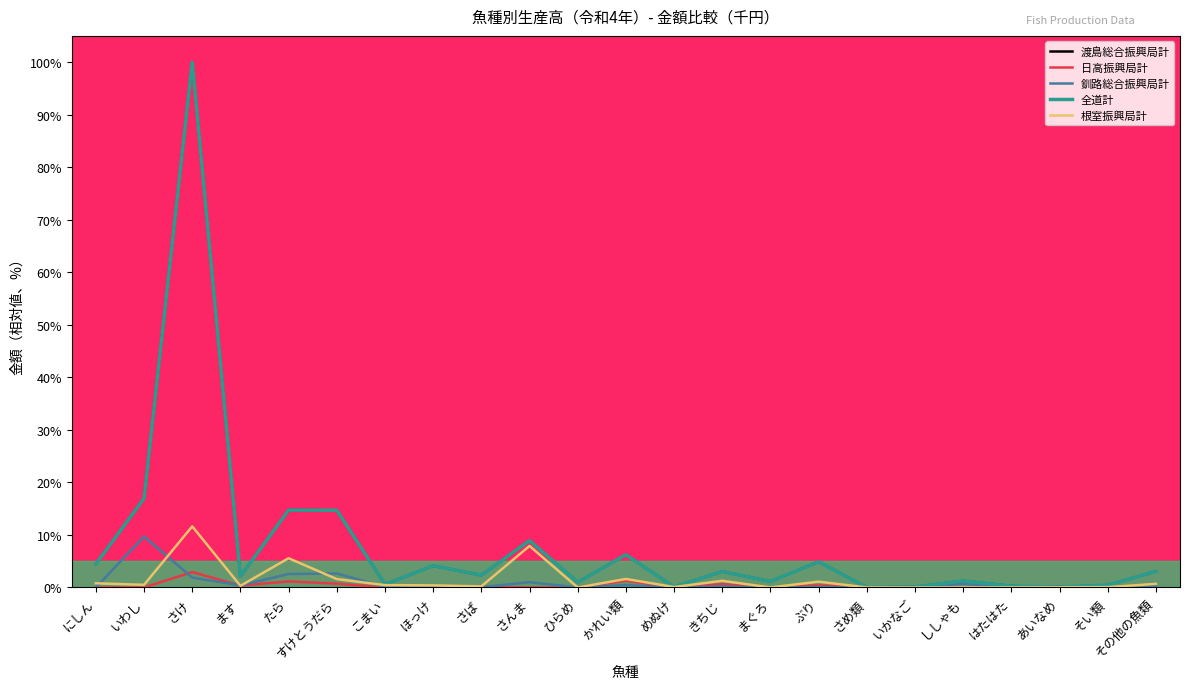

What is the greatest value displayed?

100.0